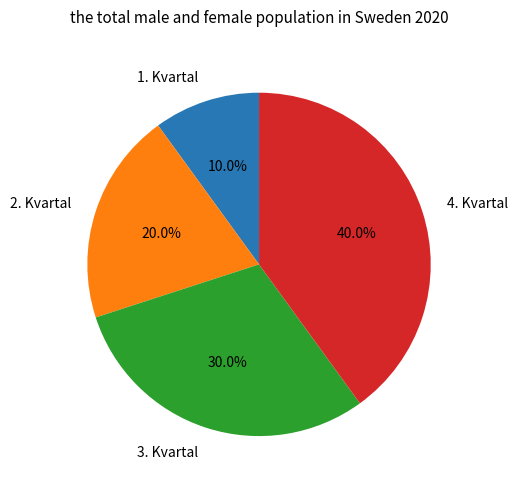

Is there any slice that represents more than half of the pie?

No